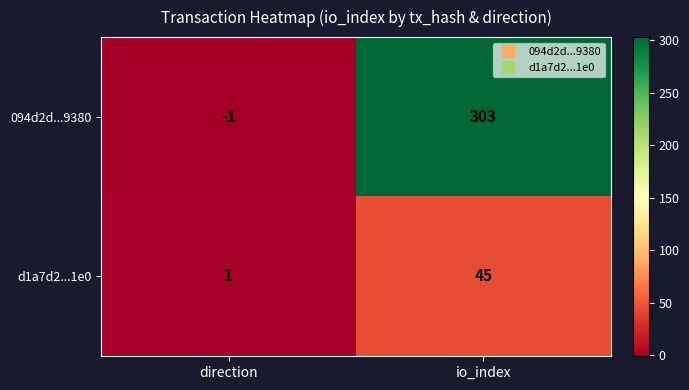

List the series in order of their overall mean, highest first.

094d2d...9380, d1a7d2...1e0